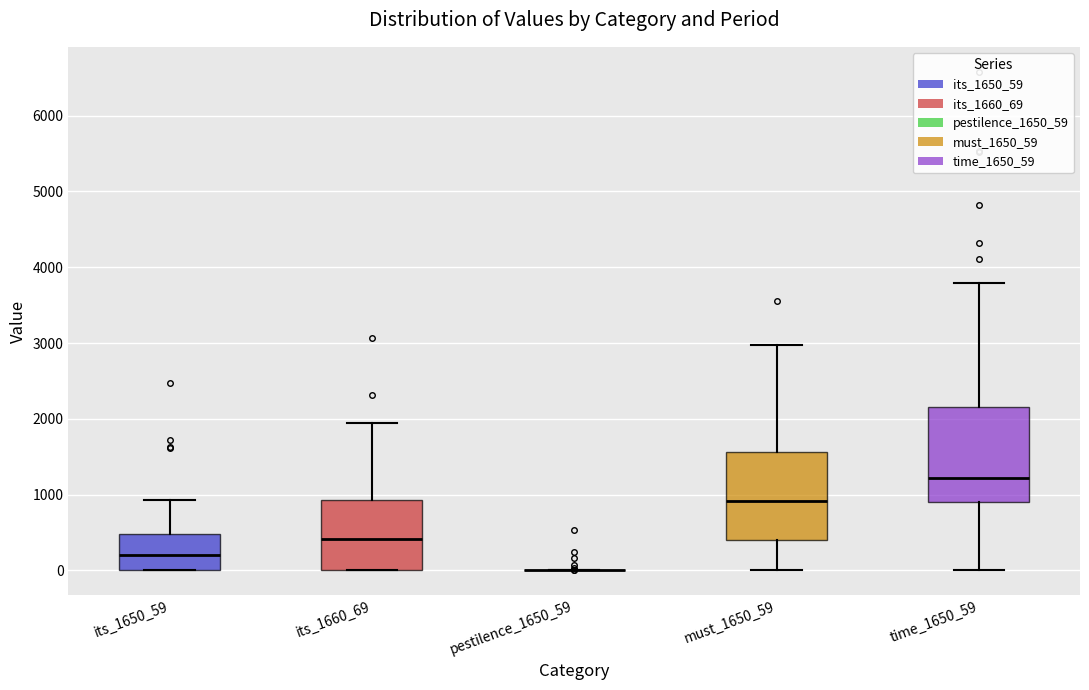

Reading left to right, read every box against the y-axis: the position of its median line, the range the box covers, and the ends of its whiskers. The values are not printed on the chart, so give them approximately, as read against the axis.

its_1650_59: median 200, box 0 to 500, whiskers 0 to 900
its_1660_69: median 400, box 0 to 900, whiskers 0 to 1900
pestilence_1650_59: box collapsed to a line at 0, whiskers 0 to 0
must_1650_59: median 900, box 400 to 1600, whiskers 0 to 3000
time_1650_59: median 1200, box 900 to 2100, whiskers 0 to 3800